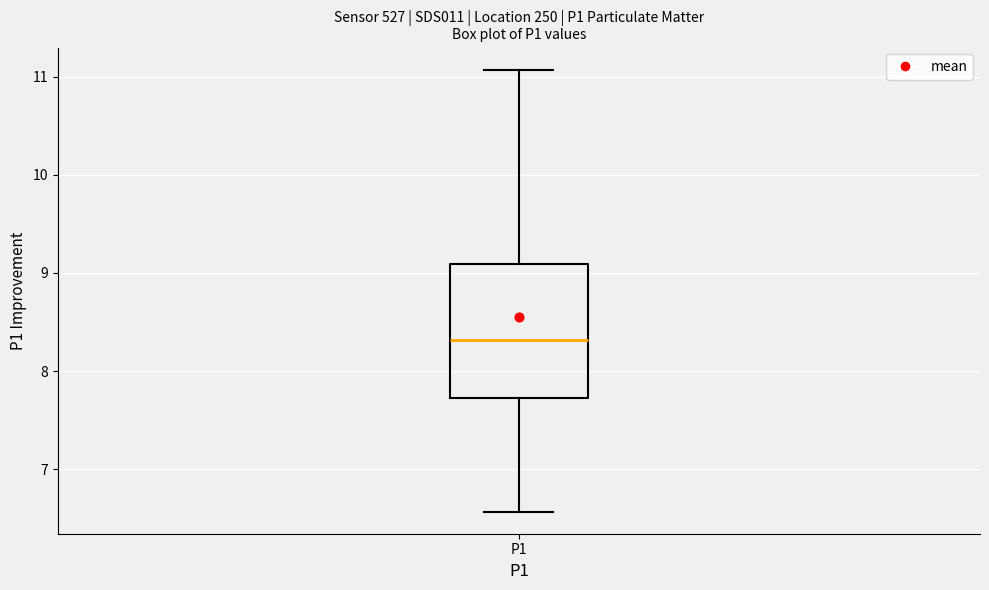

Read this box plot against the y-axis: the position of the median line, the range covered by the box, and the ends of both whiskers. The values are not printed on the chart, so give them approximately, as read against the axis.

median 8.3, box 7.7 to 9.1, whiskers 6.6 to 11.1